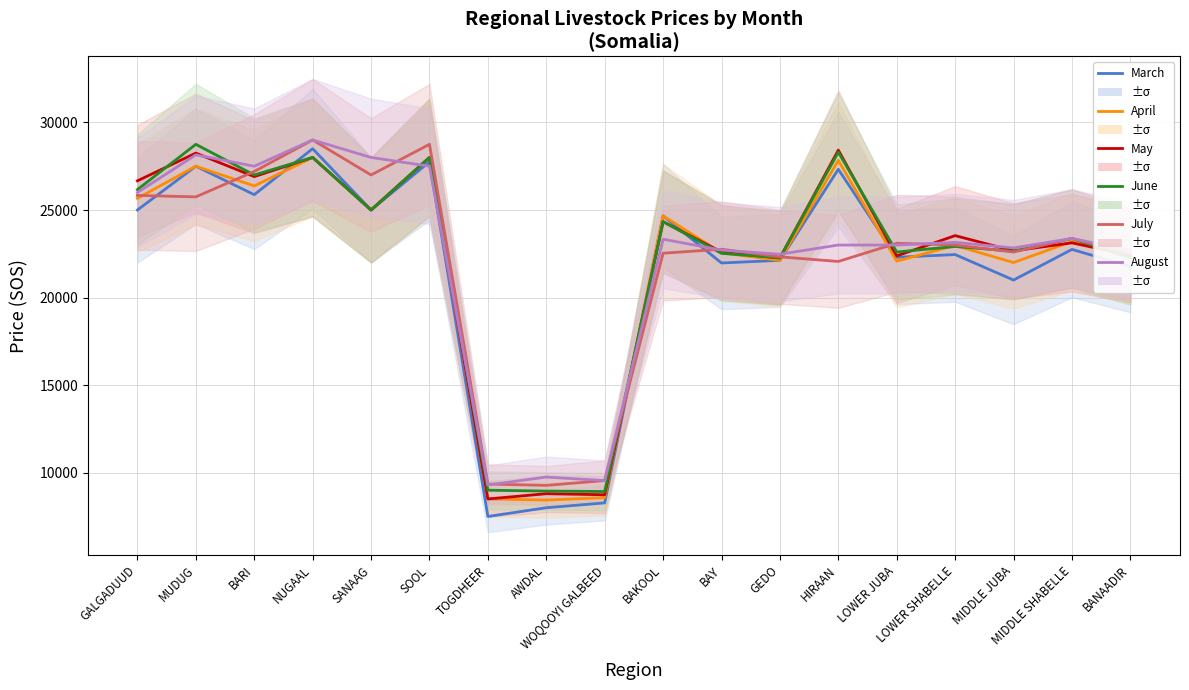

What is the label of the 8th point from the left?

AWDAL